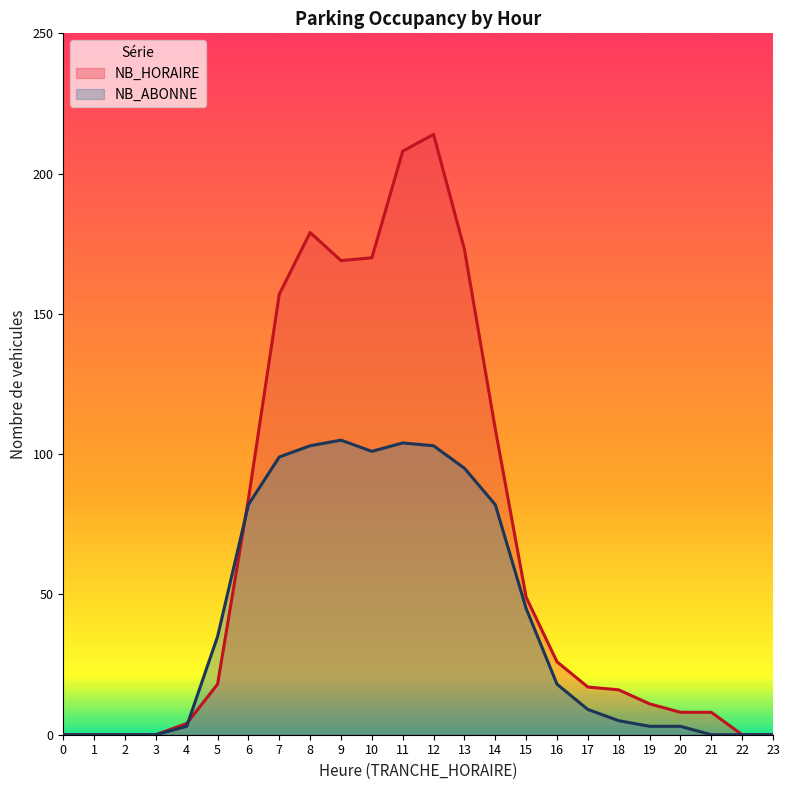

How many series are shown in this chart?

2